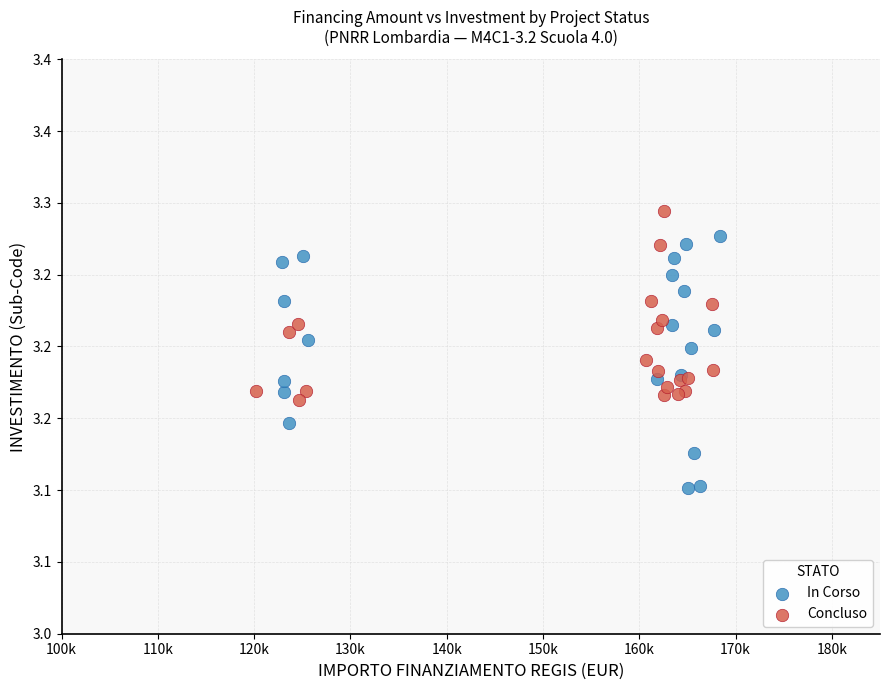

Which series reaches the minimum Y coordinate?

In Corso